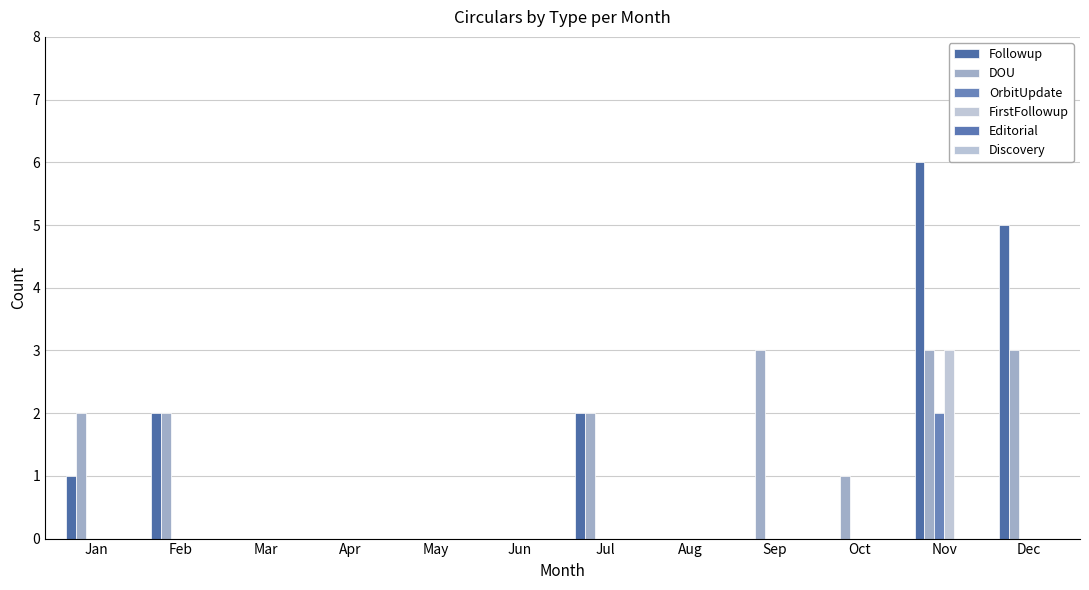

Reading left to right, list all the values displayed in this chart.

Followup: 1	2	0	0	0	0	2	0	0	0	6	5
DOU: 2	2	0	0	0	0	2	0	3	1	3	3
OrbitUpdate: 0	0	0	0	0	0	0	0	0	0	2	0
FirstFollowup: 0	0	0	0	0	0	0	0	0	0	3	0
Editorial: 0	0	0	0	0	0	0	0	0	0	0	0
Discovery: 0	0	0	0	0	0	0	0	0	0	0	0